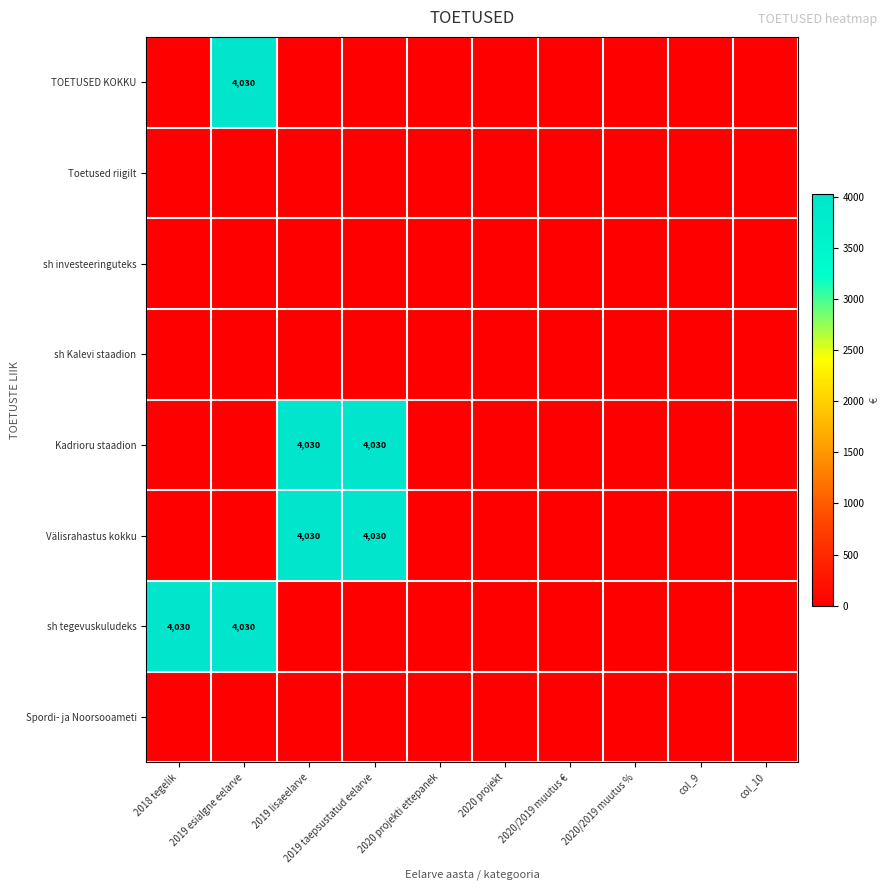

What is the average value of the TOETUSED KOKKU series?

403